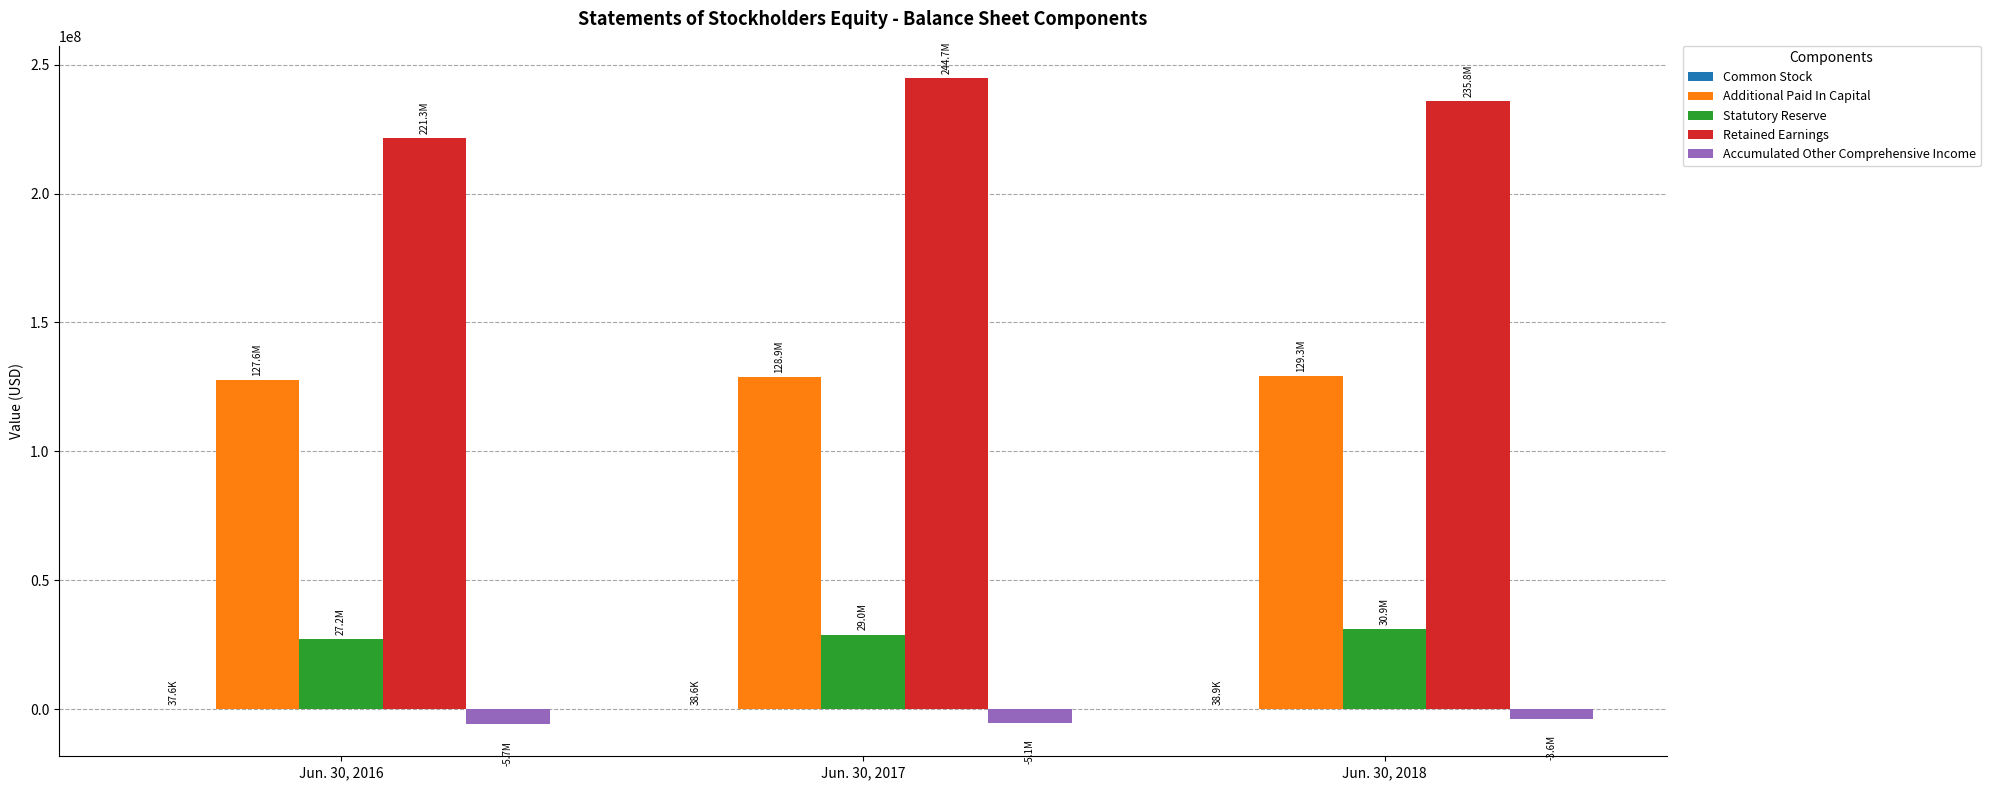

Is the value of Statutory Reserve at Jun. 30, 2018 greater than the value of Accumulated Other Comprehensive Income at Jun. 30, 2018?

Yes